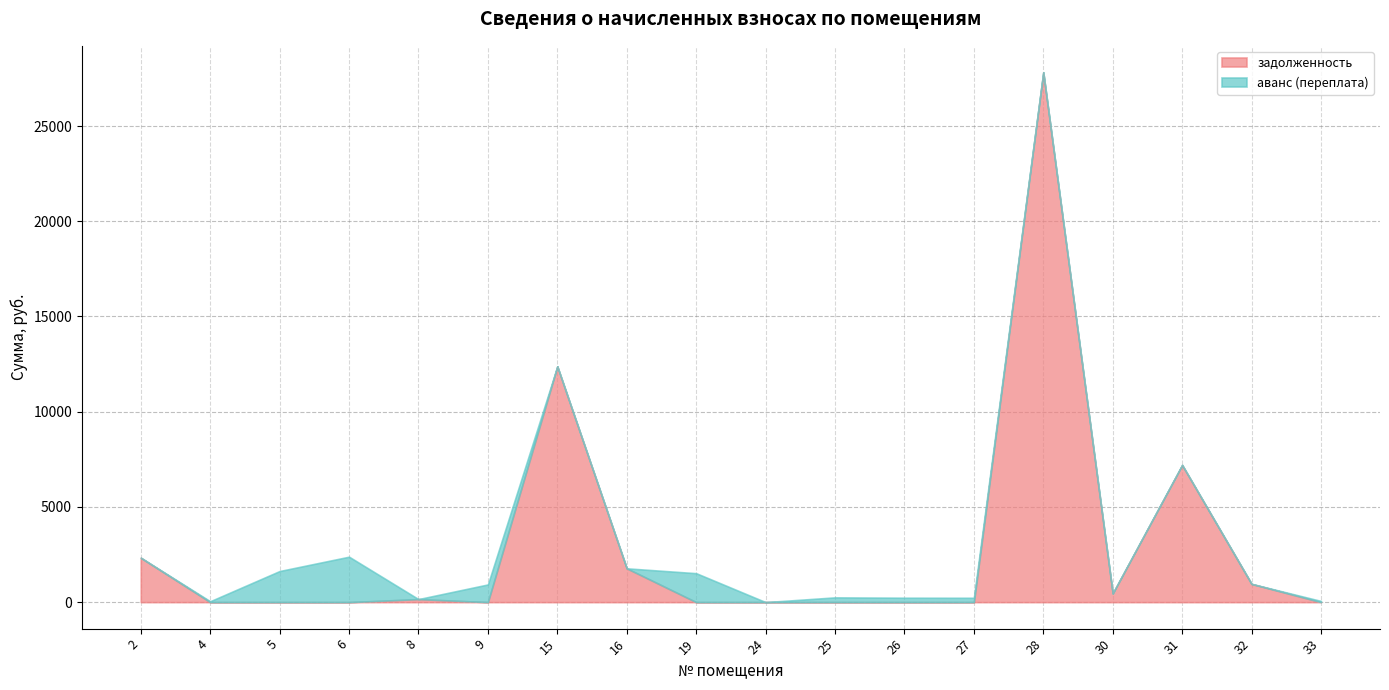

True or false: задолженность and аванс (переплата) cross at least once.

True